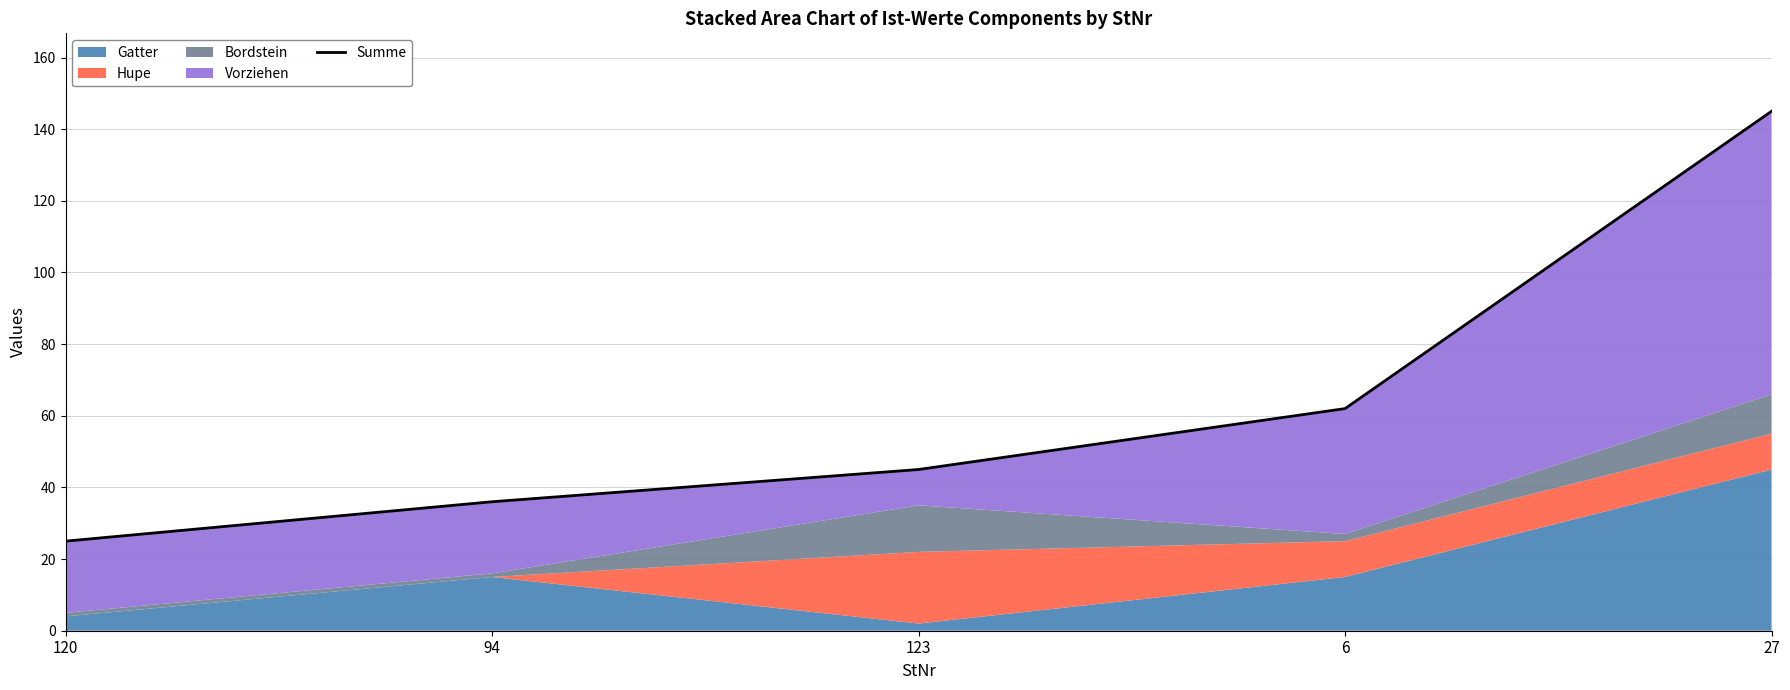

List the labels in order of value, largest first.

27, 6, 123, 94, 120